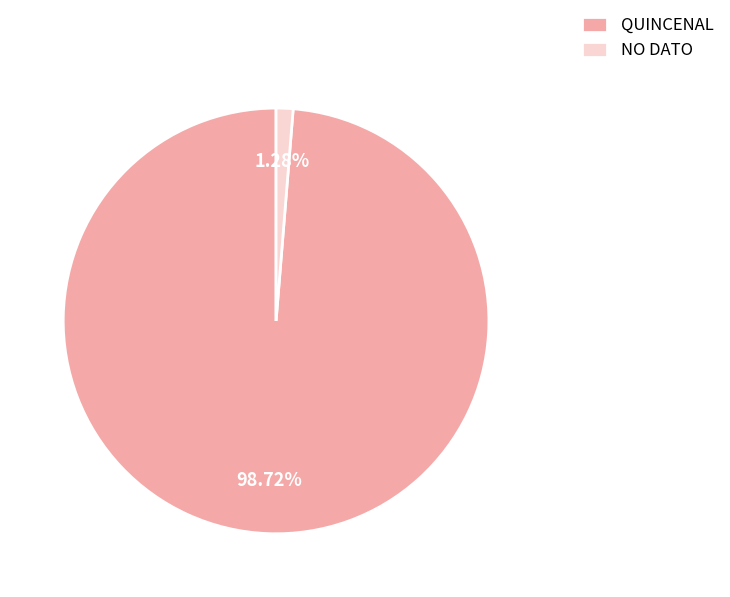

To the nearest percent, what is the average slice percentage?

50%